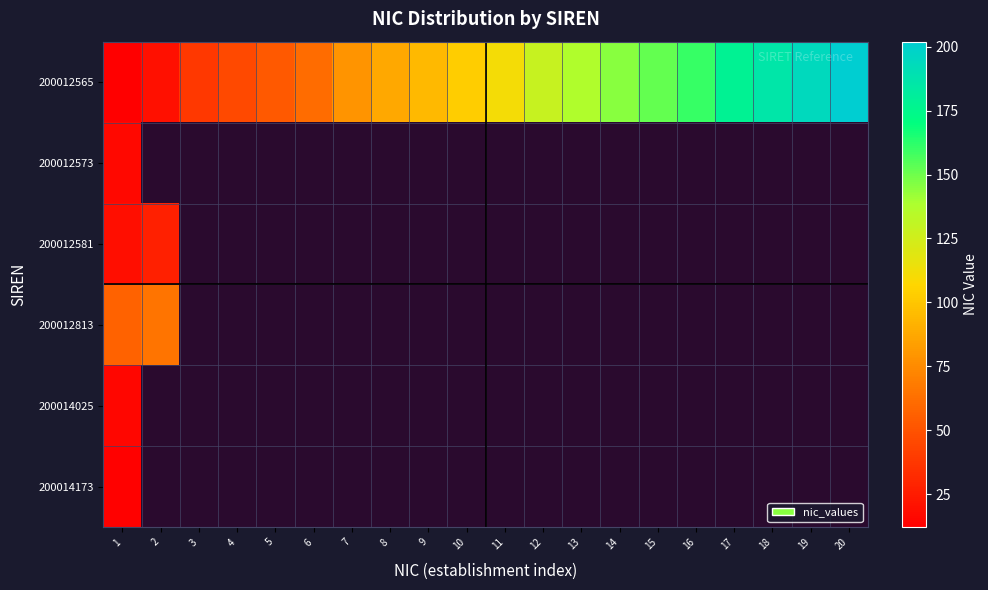

At how many categories does at least one series exceed 15?

20